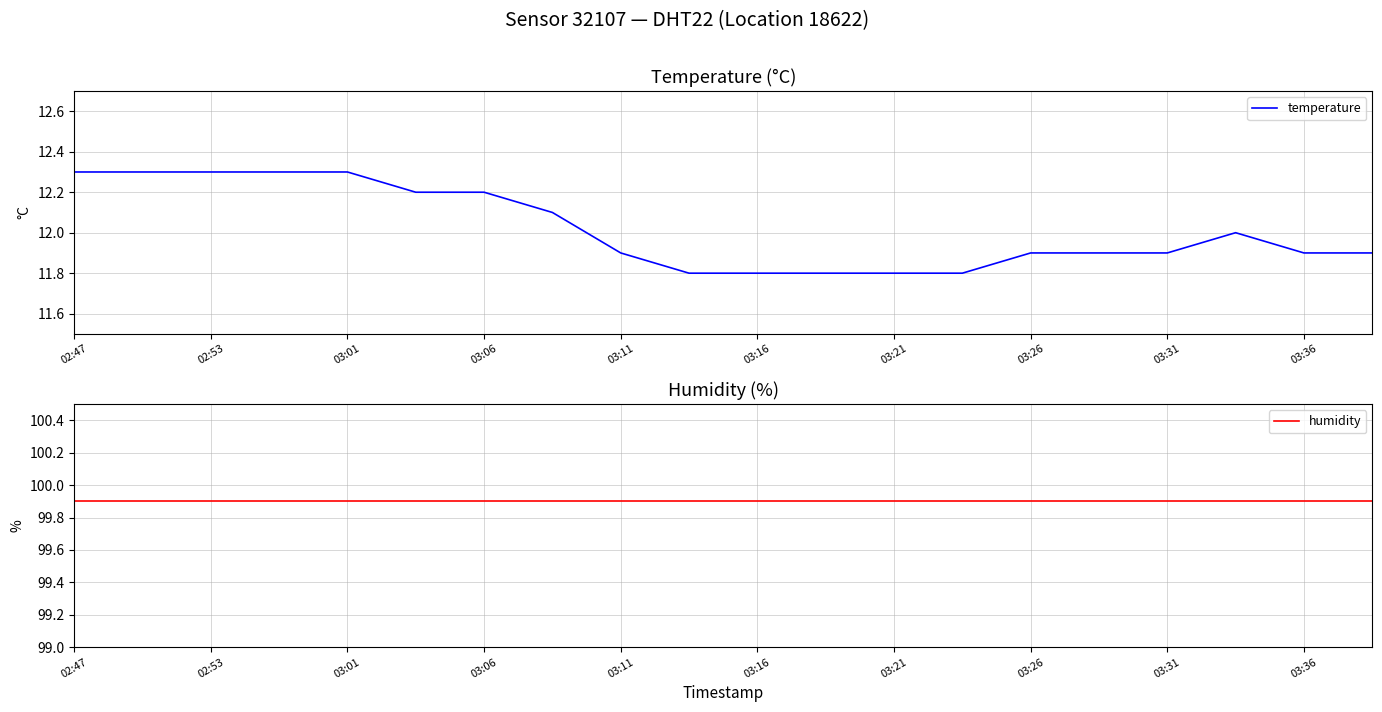

Reading left to right, transcribe all the data shown in this chart.

temperature: 12.3	12.3	12.3	12.3	12.3	12.2	12.2	12.1	11.9	11.8	11.8	11.8	11.8	11.8	11.9	11.9	11.9	12.0	11.9	11.9
humidity: 99.9	99.9	99.9	99.9	99.9	99.9	99.9	99.9	99.9	99.9	99.9	99.9	99.9	99.9	99.9	99.9	99.9	99.9	99.9	99.9